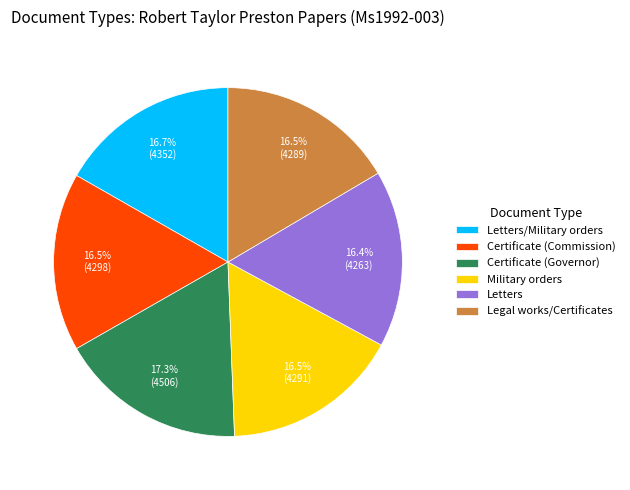

Is Military orders the majority of the pie?

No